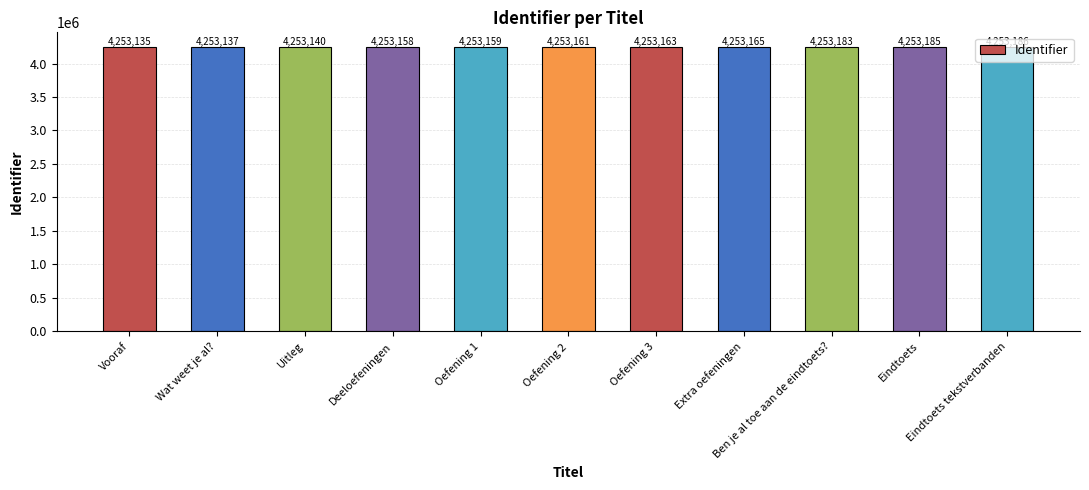

Reading left to right, extract all data points from this chart.

4253135	4253137	4253140	4253158	4253159	4253161	4253163	4253165	4253183	4253185	4253186